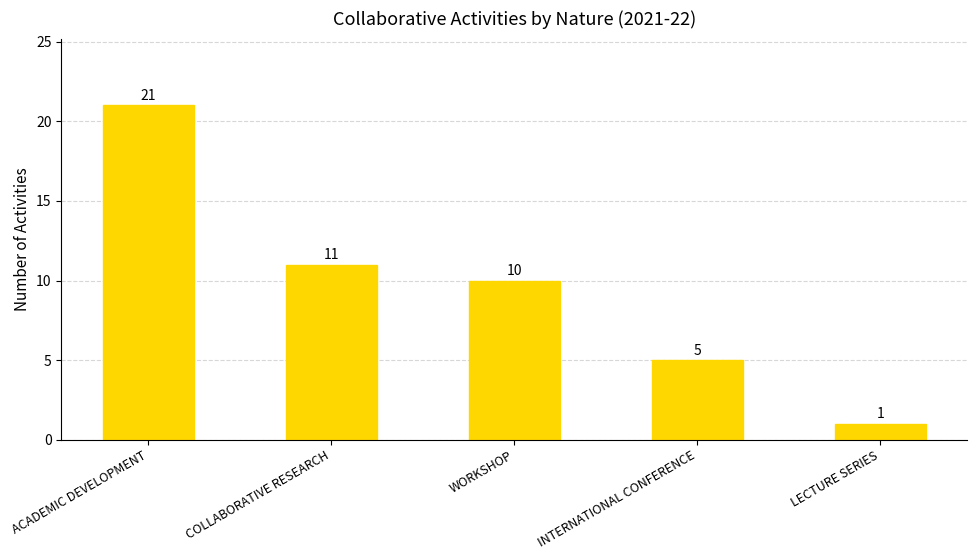

What is the greatest value displayed?

21